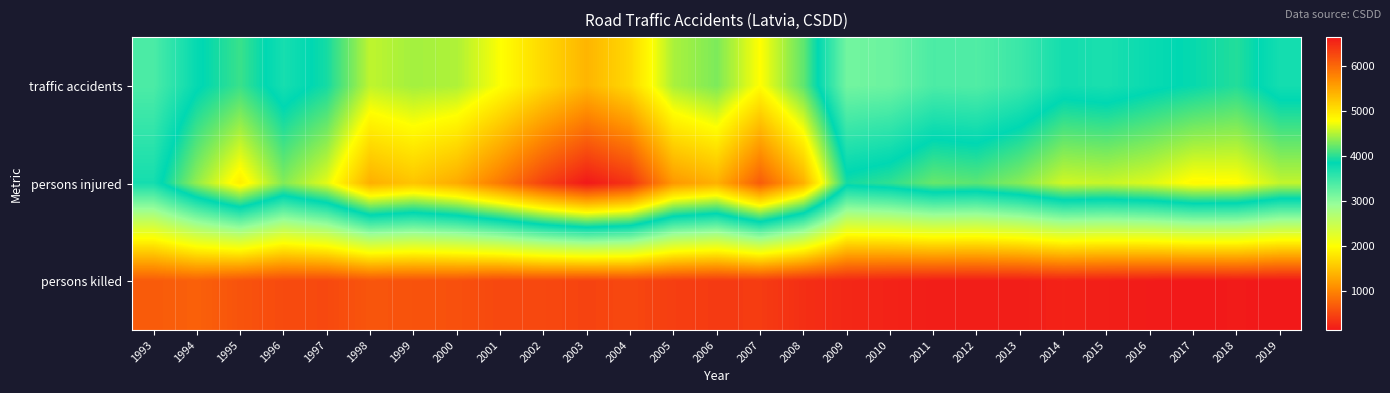

At how many categories does at least one series exceed 772?

27